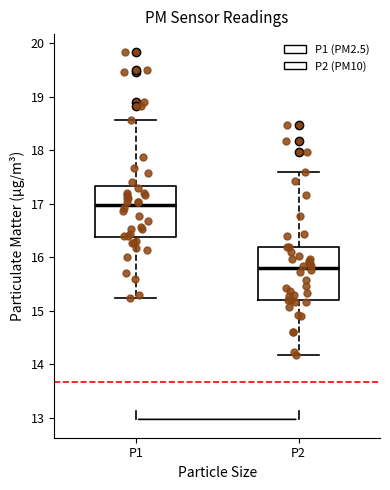

Reading left to right, transcribe this box plot: for each box, give where its median line is, the range the box spans, and where its two whiskers end, as read against the y-axis. The values are not printed on the chart, so give them approximately, as read against the axis.

P1: median 17.0, box 16.4 to 17.3, whiskers 15.2 to 18.6
P2: median 15.8, box 15.2 to 16.2, whiskers 14.2 to 17.6